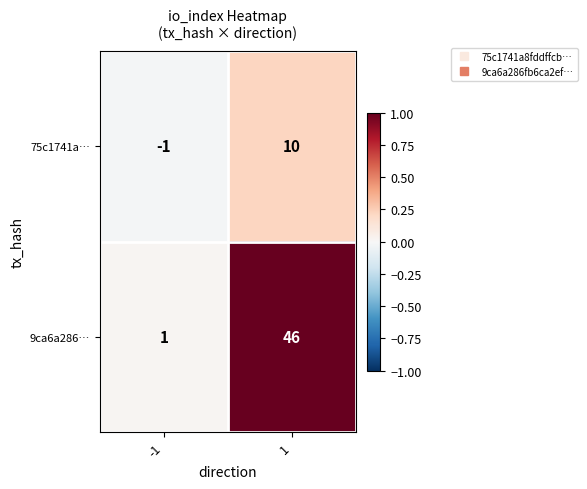

List the series in order of their peak value, lowest first.

75c1741a…, 9ca6a286…